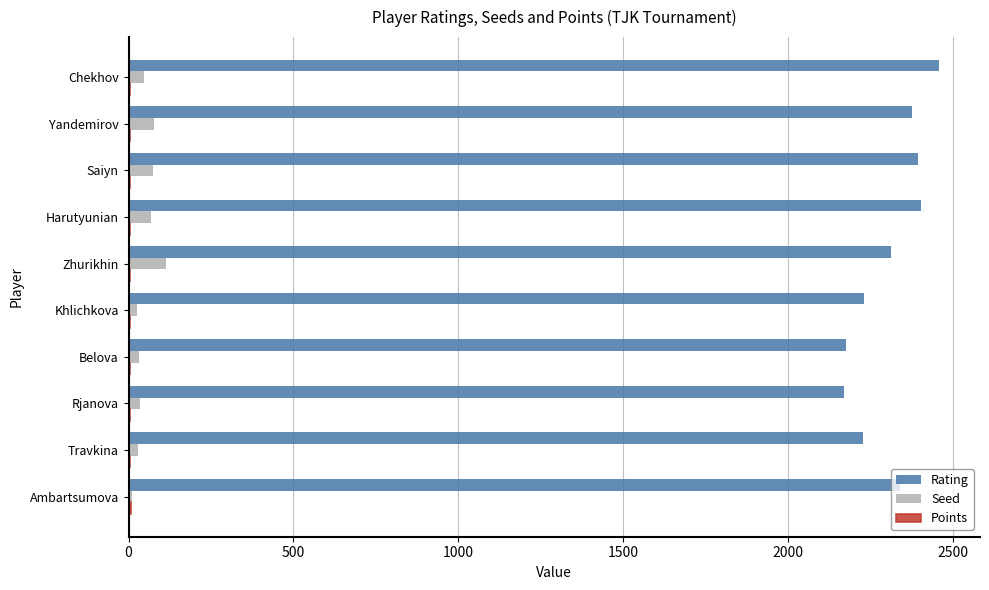

What is the sum of all Seed values?

516.0